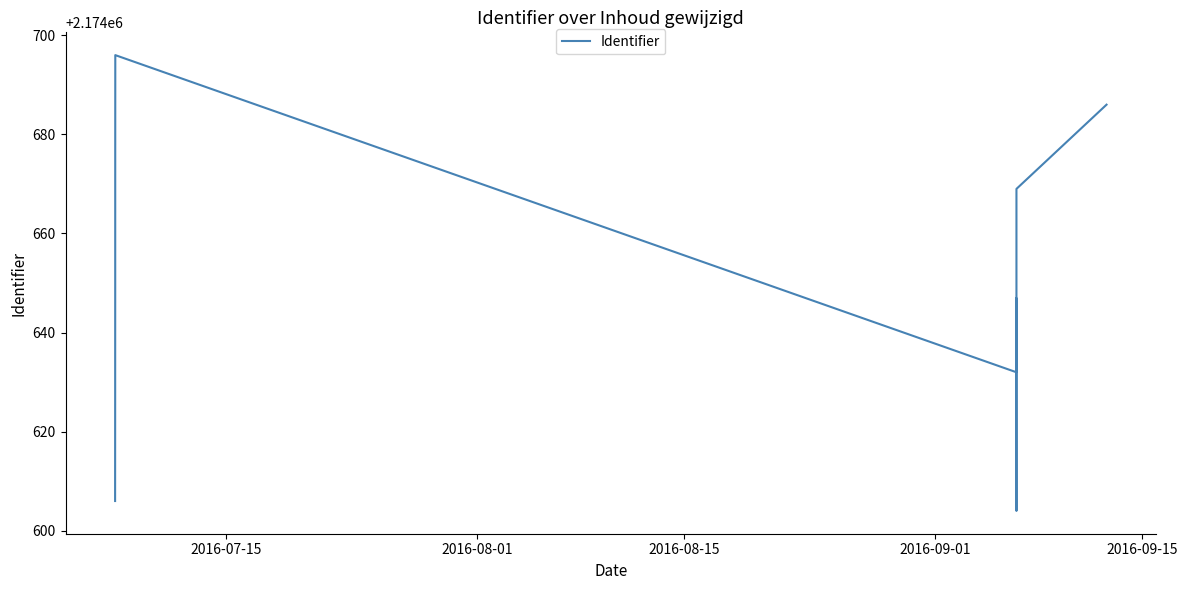

At which label is the value closest to 2174650?

2016-09-01